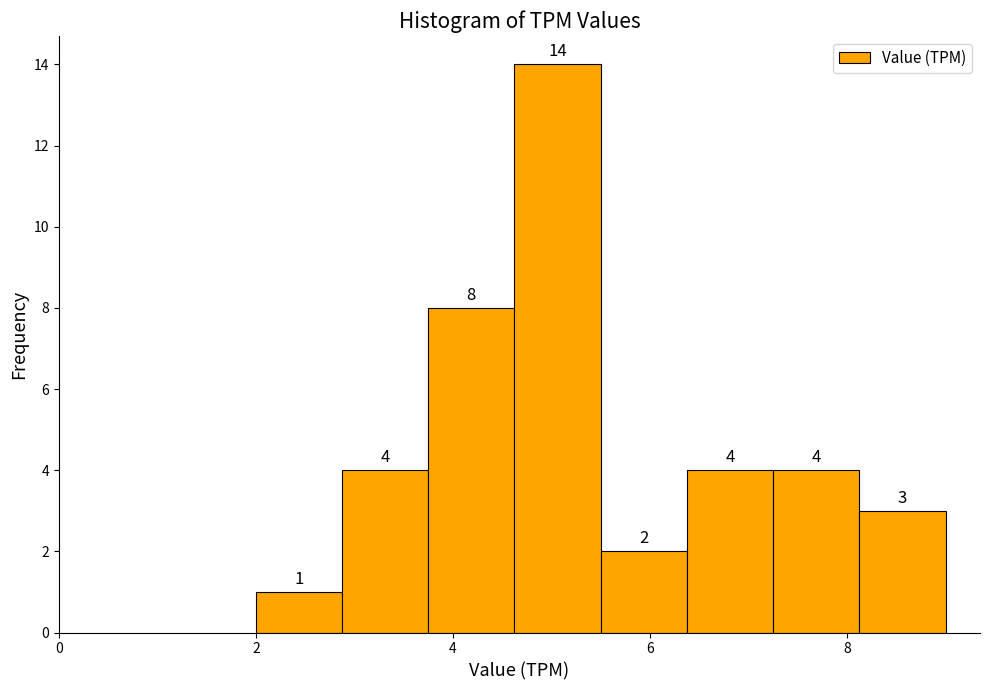

How tall is the bar that spans 2.0 to 2.8 on the x-axis? The bar edges are not printed on the chart, so give them approximately, as read against the axis.

1